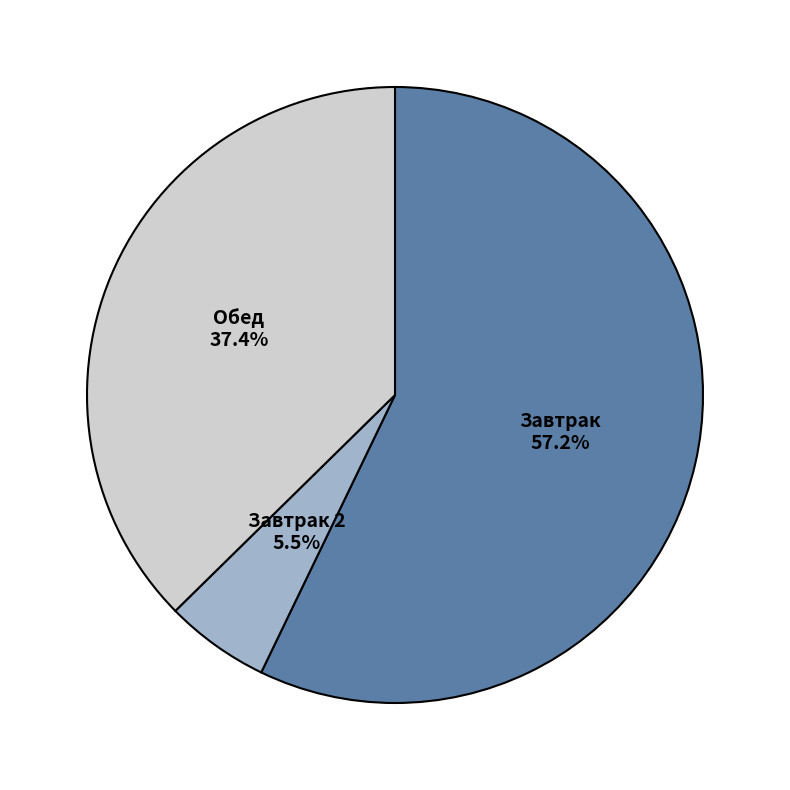

Is there any slice that represents more than half of the pie?

Yes